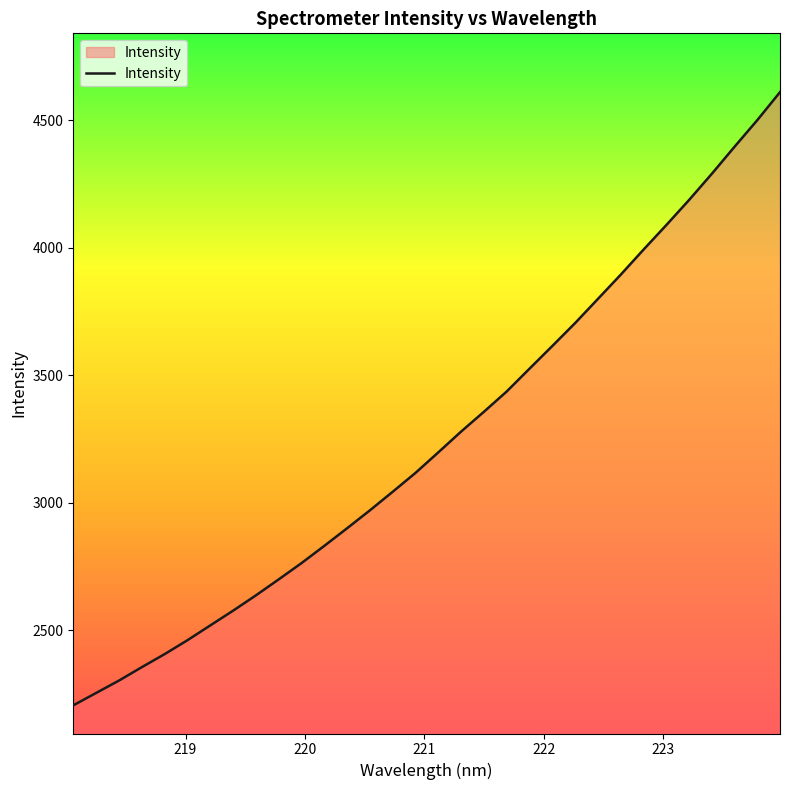

What is the difference between the maximum and minimum values?

2403.2